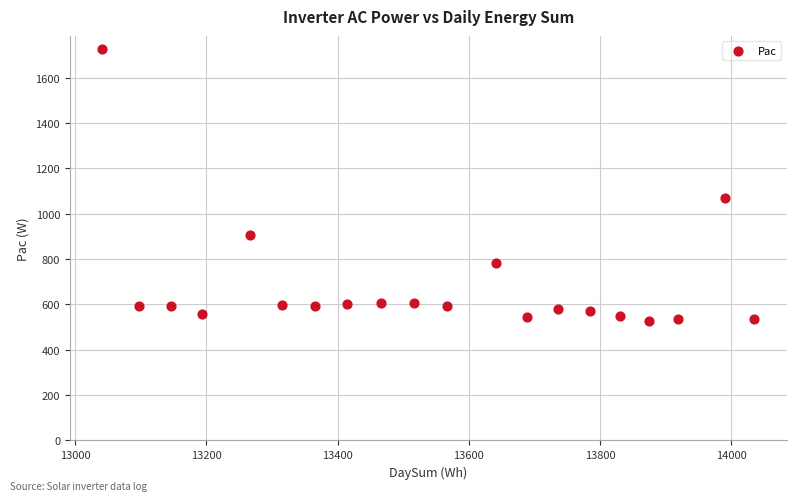

What is the range of Y values (max minus min)?

1199